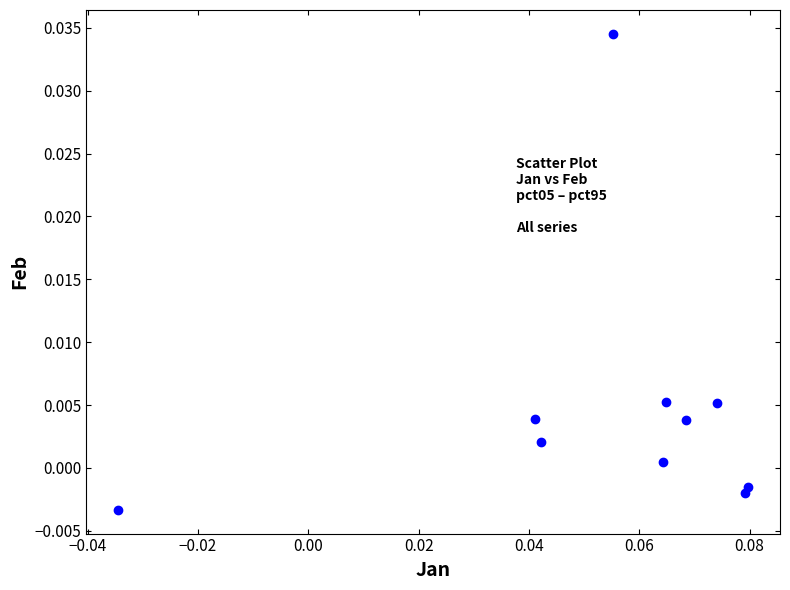

How many data points are displayed?

10